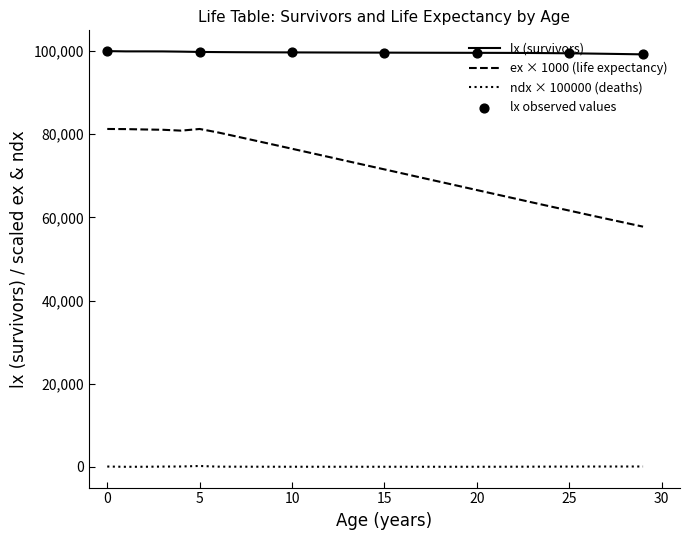

Which series has the largest total across all categories?

lx (survivors)